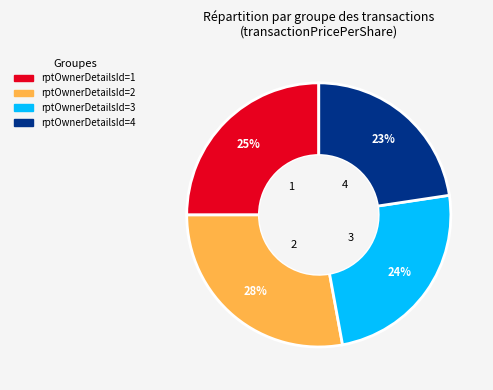

Which slice is the largest?

rptOwnerDetailsId=2